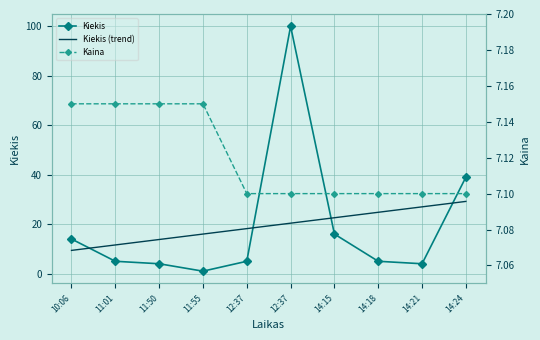

How many times do Kiekis and Kiekis (trend) cross each other?

4